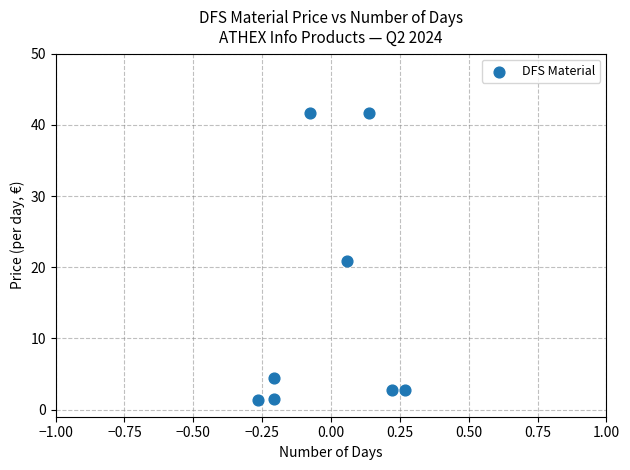

What is the average Y value?

14.6